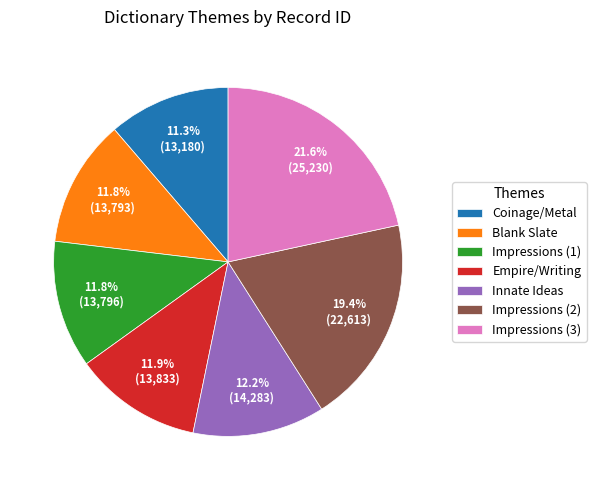

To the nearest percent, what is the average slice percentage?

14%